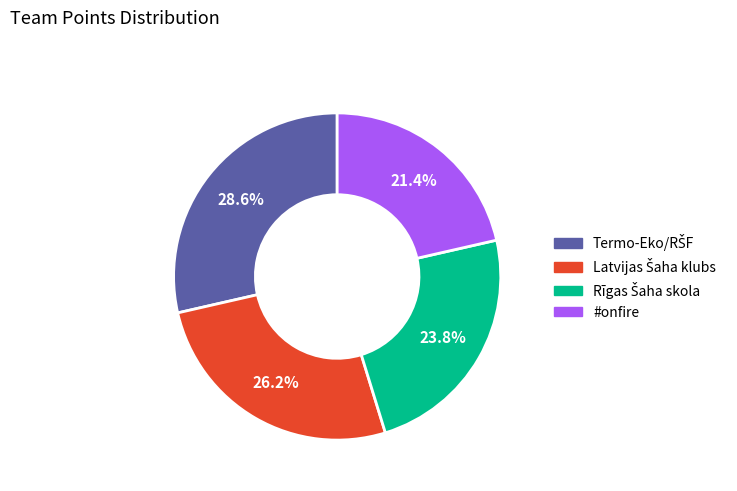

Is there any slice that represents more than half of the pie?

No